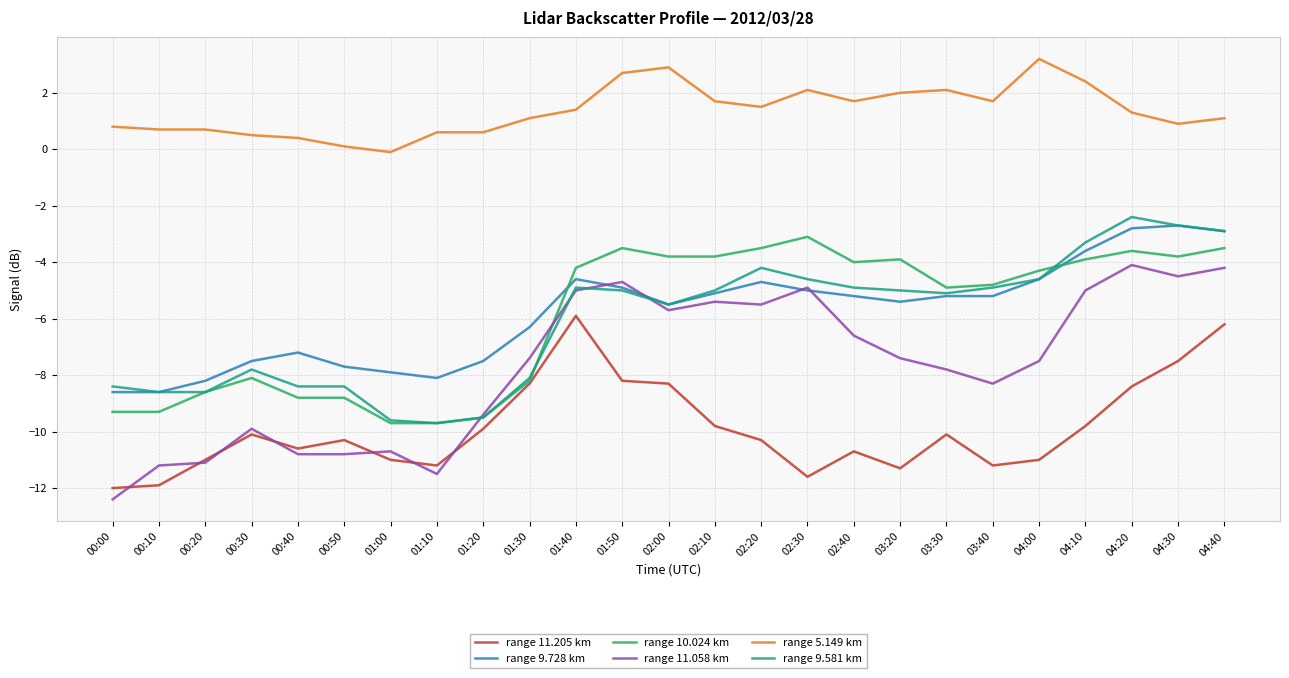

What is the approximate value of range 10.024 km at 00:40?

-8.8